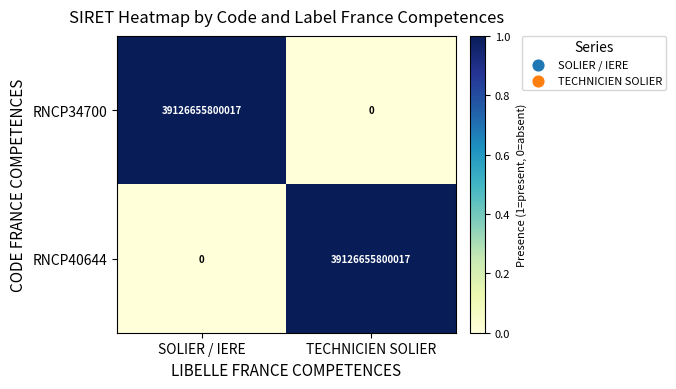

True or false: RNCP40644 has a value of 0 at SOLIER / IERE.

True